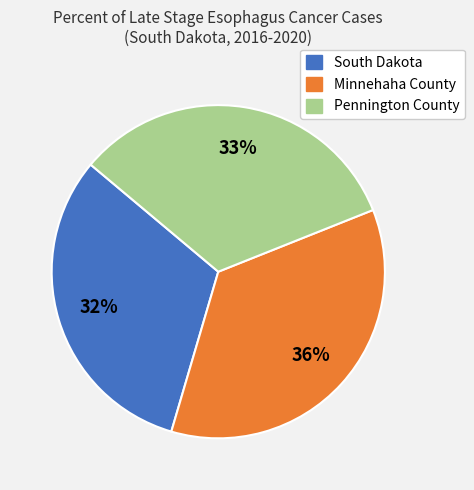

Count the number of slices in the pie.

3